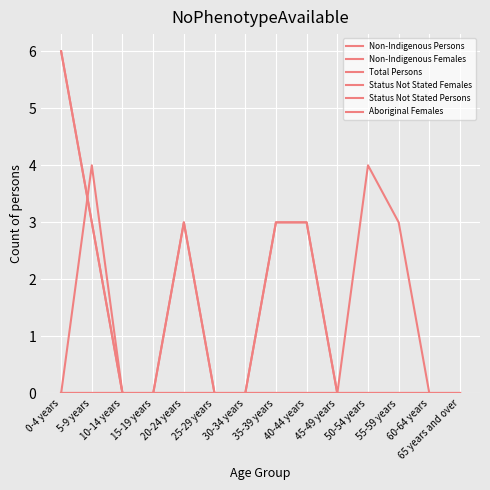

Reading left to right, list all the values displayed in this chart.

Non-Indigenous Persons: 0-4 years=6	5-9 years=3	10-14 years=0	15-19 years=0	20-24 years=3	25-29 years=0	30-34 years=0	35-39 years=3	40-44 years=3	45-49 years=0	50-54 years=0	55-59 years=0	60-64 years=0	65 years and over=0
Non-Indigenous Females: 0-4 years=0	5-9 years=4	10-14 years=0	15-19 years=0	20-24 years=0	25-29 years=0	30-34 years=0	35-39 years=0	40-44 years=0	45-49 years=0	50-54 years=0	55-59 years=0	60-64 years=0	65 years and over=0
Total Persons: 0-4 years=6	5-9 years=3	10-14 years=0	15-19 years=0	20-24 years=3	25-29 years=0	30-34 years=0	35-39 years=3	40-44 years=3	45-49 years=0	50-54 years=4	55-59 years=3	60-64 years=0	65 years and over=0
Status Not Stated Females: 0-4 years=0	5-9 years=0	10-14 years=0	15-19 years=0	20-24 years=0	25-29 years=0	30-34 years=0	35-39 years=0	40-44 years=0	45-49 years=0	50-54 years=0	55-59 years=0	60-64 years=0	65 years and over=0
Status Not Stated Persons: 0-4 years=0	5-9 years=0	10-14 years=0	15-19 years=0	20-24 years=0	25-29 years=0	30-34 years=0	35-39 years=0	40-44 years=0	45-49 years=0	50-54 years=0	55-59 years=0	60-64 years=0	65 years and over=0
Aboriginal Females: 0-4 years=0	5-9 years=0	10-14 years=0	15-19 years=0	20-24 years=0	25-29 years=0	30-34 years=0	35-39 years=0	40-44 years=0	45-49 years=0	50-54 years=0	55-59 years=0	60-64 years=0	65 years and over=0